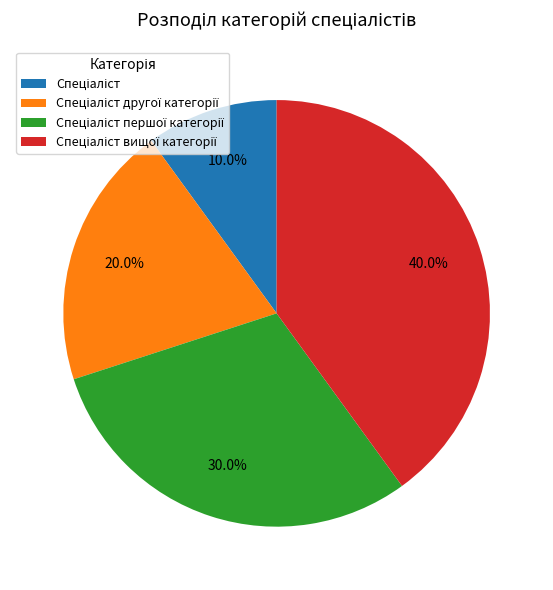

Is there any slice that represents more than half of the pie?

No